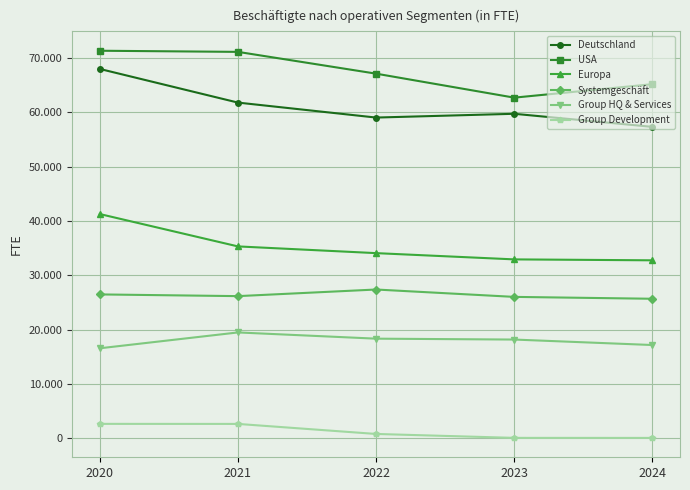

Is it true that Systemgeschäft equals 6180 at 2022?

False